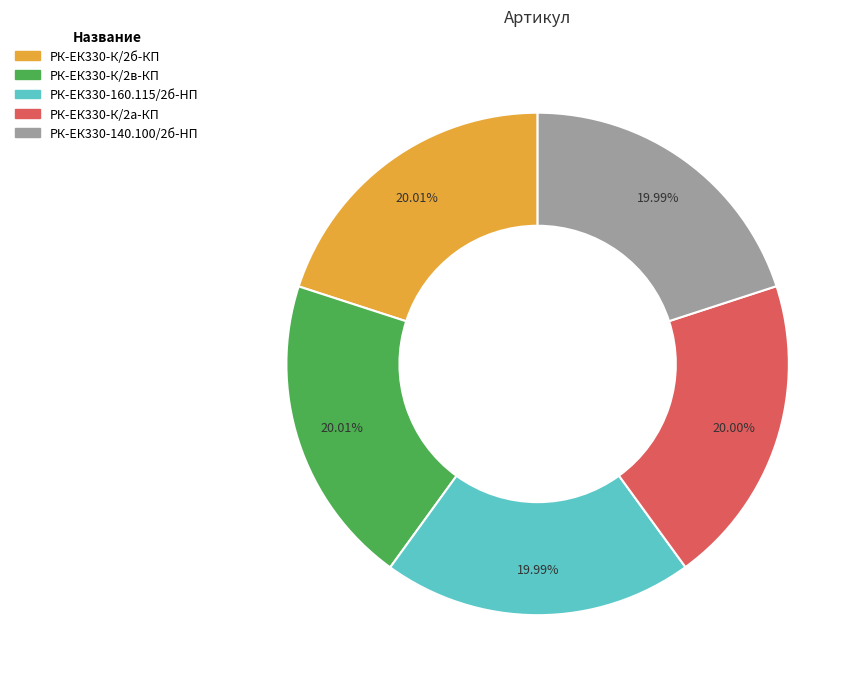

Does any single category account for the majority?

No